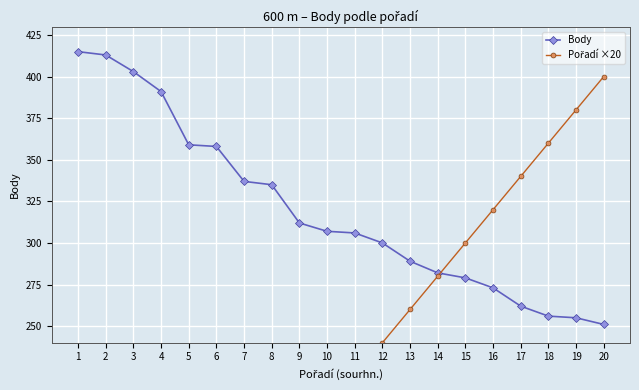

How many intersections are there between Body and Pořadí ×20?

1